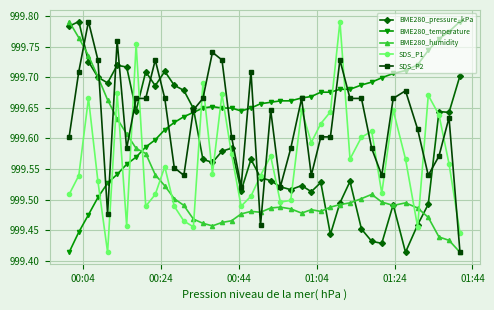

True or false: BME280_humidity has more than 1 points higher than both neighbors.

True